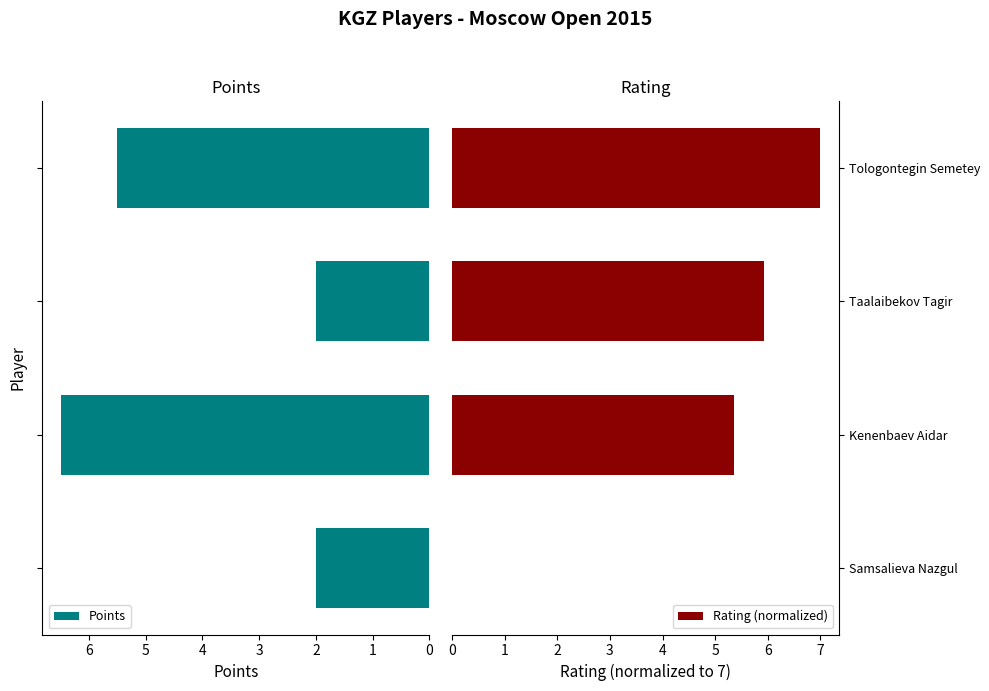

Reading left to right, list all the values displayed in this chart.

Points: 5.5	2.0	6.5	2.0
Rating (normalized): 7.0	5.9	5.3	0.0